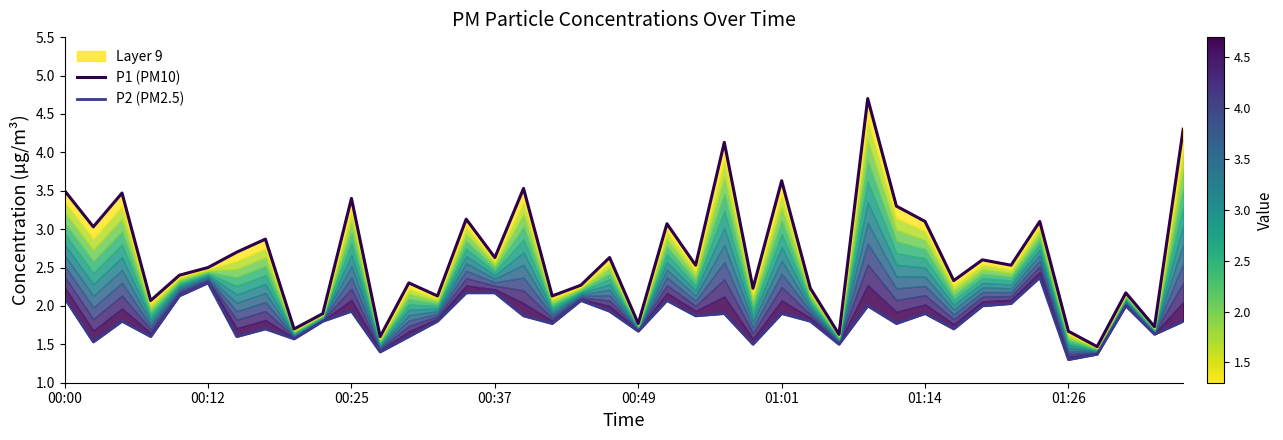

True or false: P1 (PM10) and P2 (PM2.5) cross at least once.

False